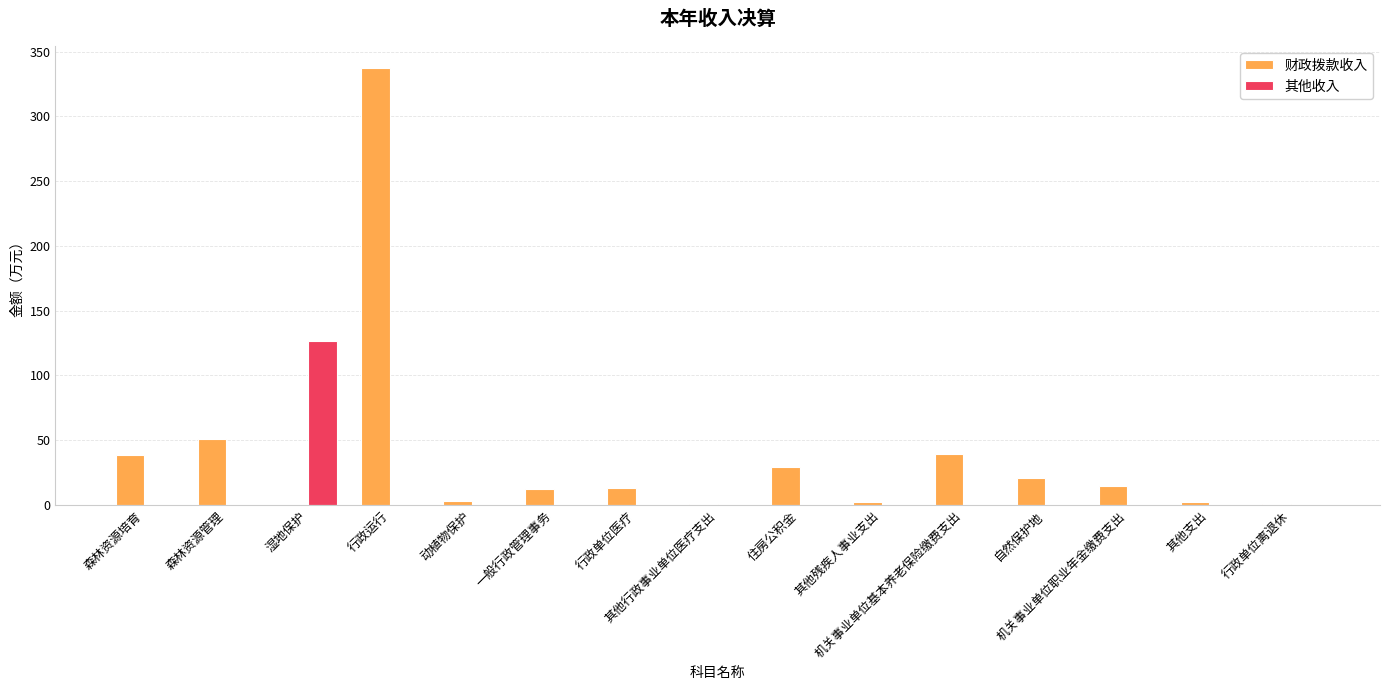

What is the sum of all 财政拨款收入 values?

566.2